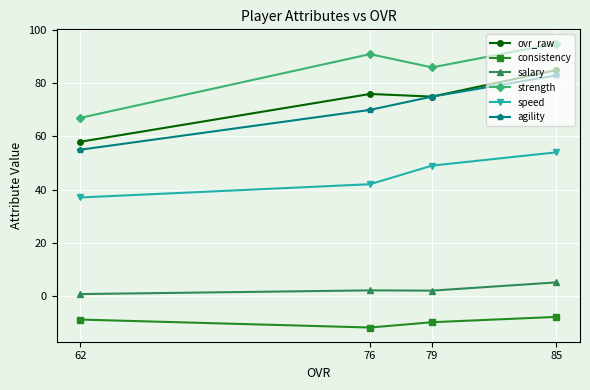

What is the approximate value of strength at 85?

95.0